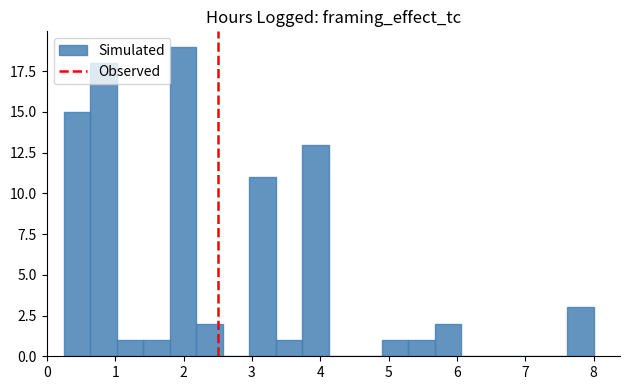

Around what value on the x-axis is the tallest bar? Give the approximate position of its centre, as read against the axis.

2.0